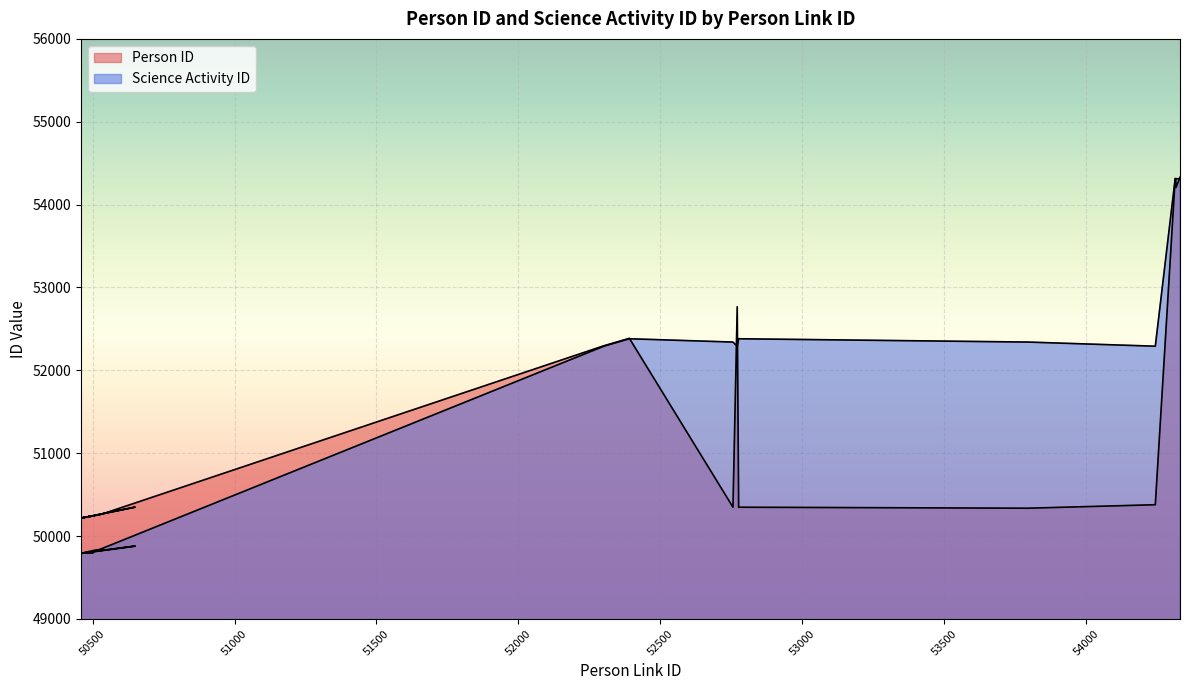

What is the sum of the Person ID values at 54331 and 54244?

104708